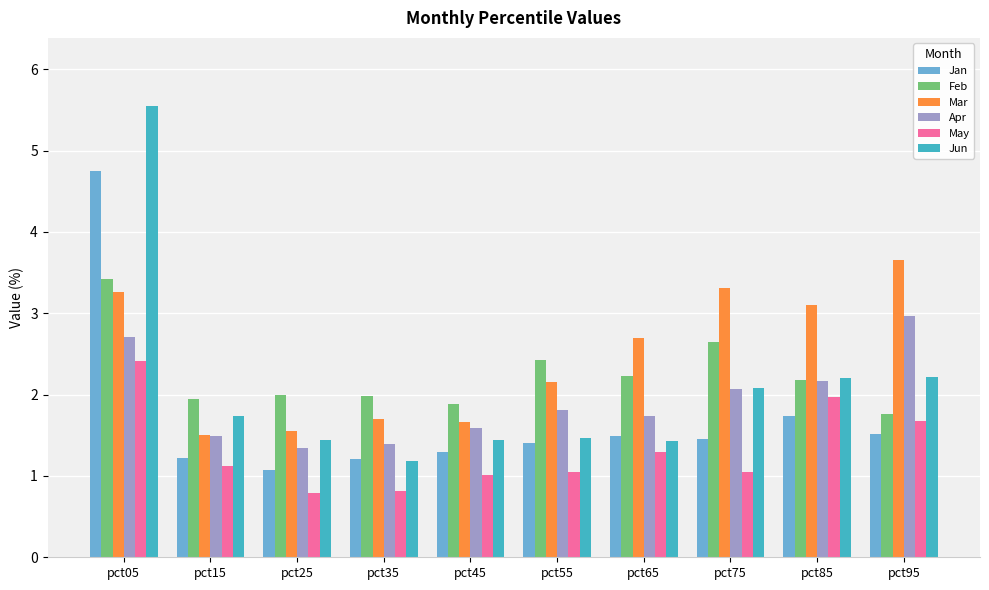

What is the average value of the Feb series?

2.2